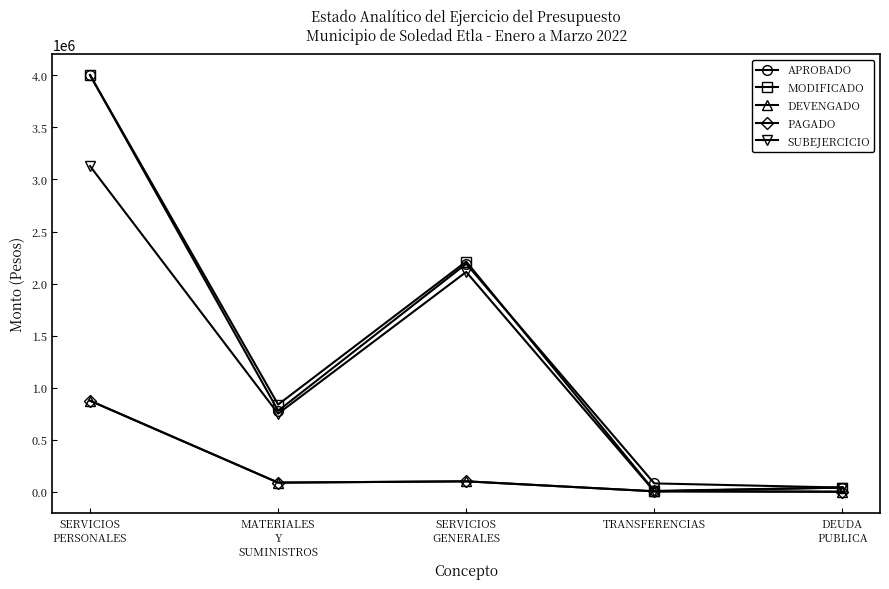

What is the difference between the DEVENGADO values at MATERIALES
Y
SUMINISTROS and TRANSFERENCIAS?

83260.8